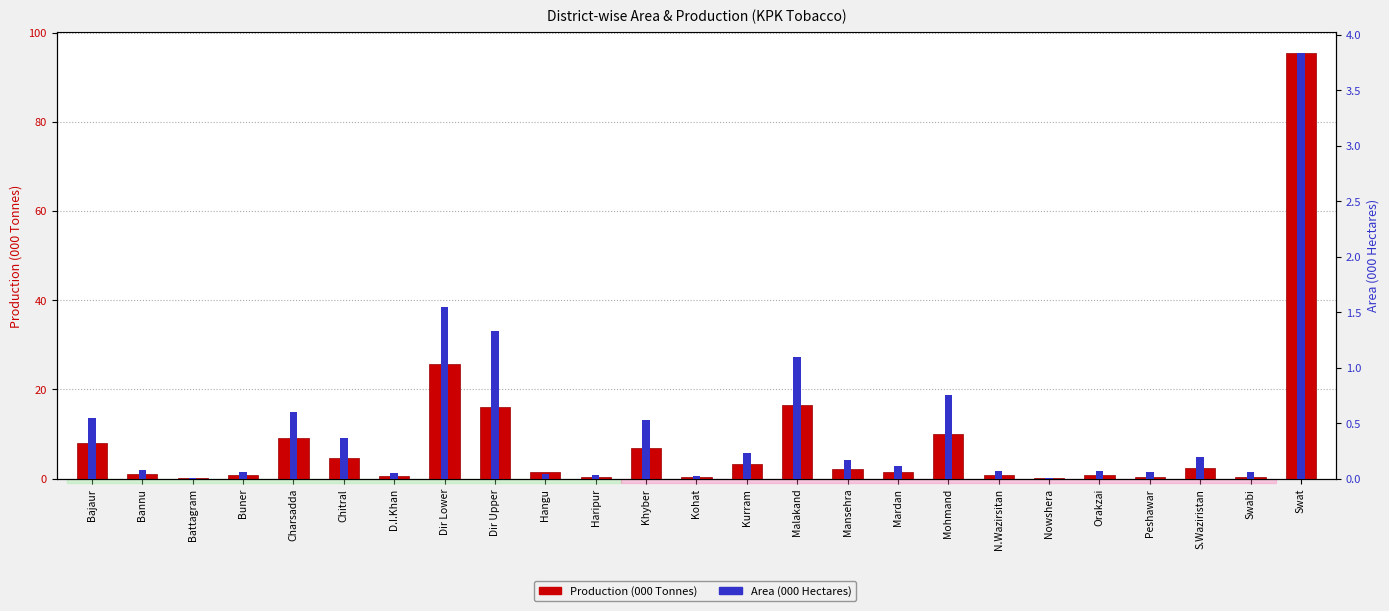

At which category does the chart reach its peak across all series?

Swat